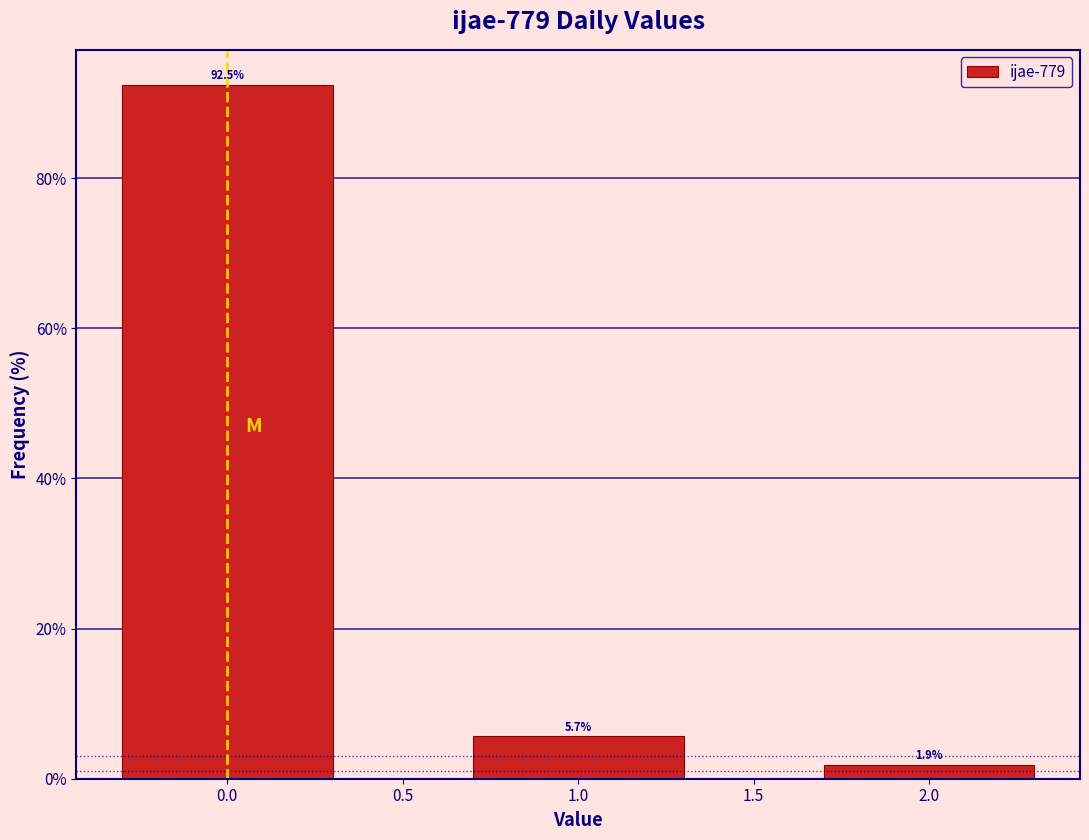

Reading left to right, transcribe all the data shown in this chart.

92.5	5.7	1.9